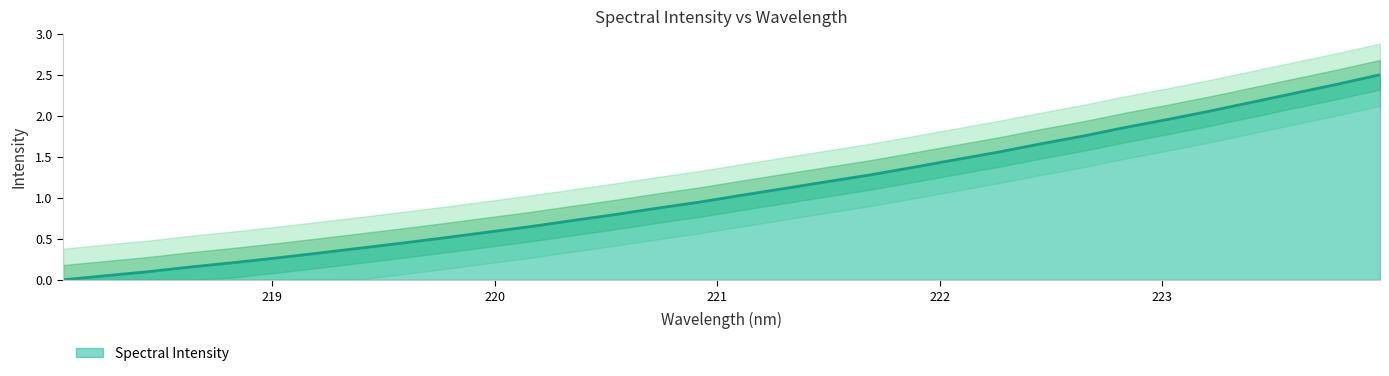

Which label corresponds to the largest value in the chart?

223.9802